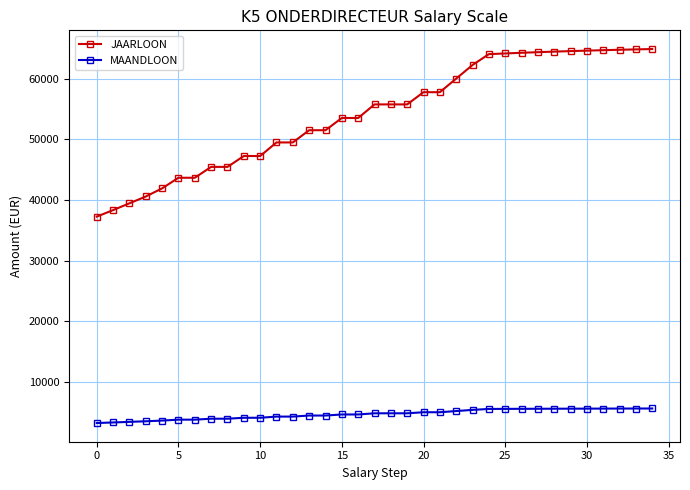

True or false: JAARLOON and MAANDLOON intersect in this chart.

False